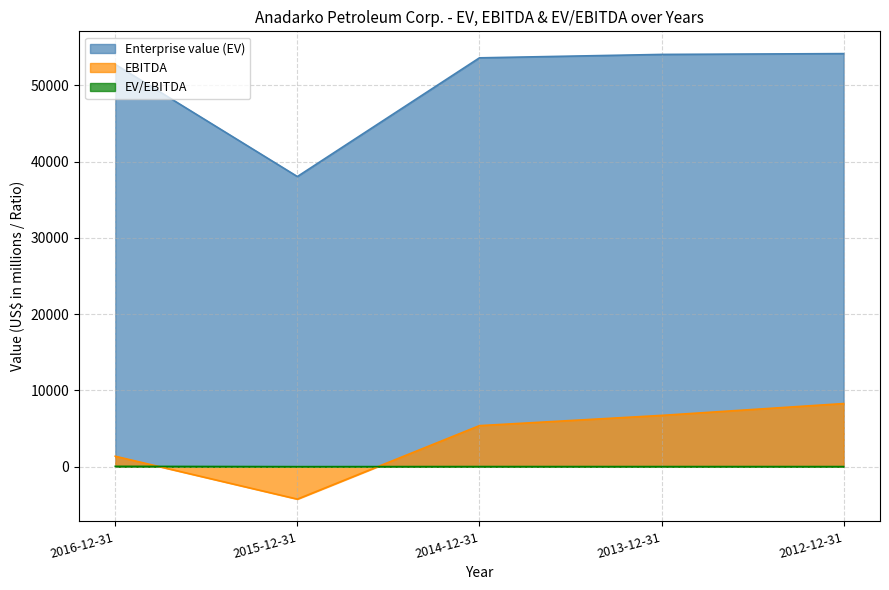

True or false: Enterprise value (EV) and EBITDA cross at least once.

False